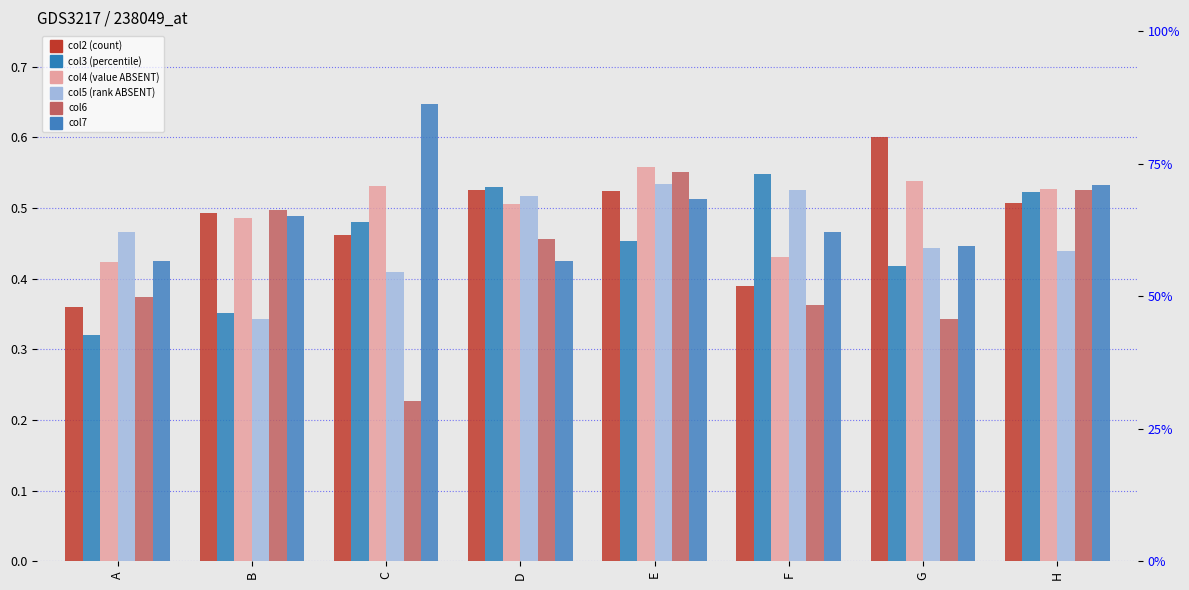

What is the sum of the col7 values at E and F?

1.0